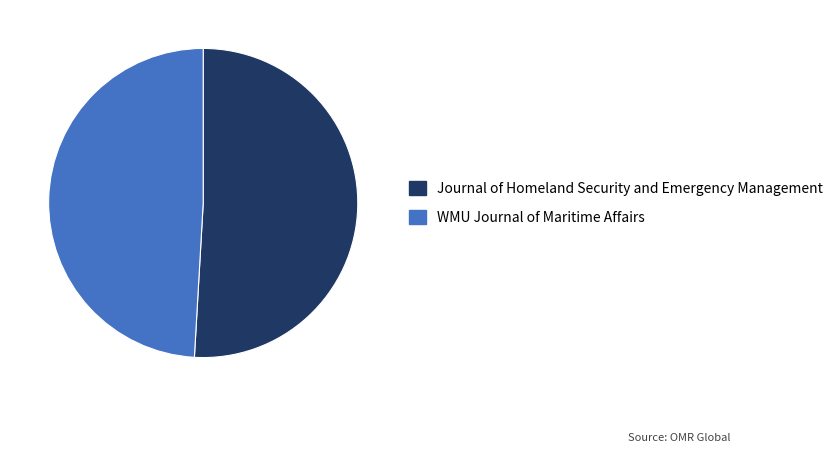

Rank the categories by value from lowest to highest.

WMU Journal of Maritime Affairs, Journal of Homeland Security and Emergency Management